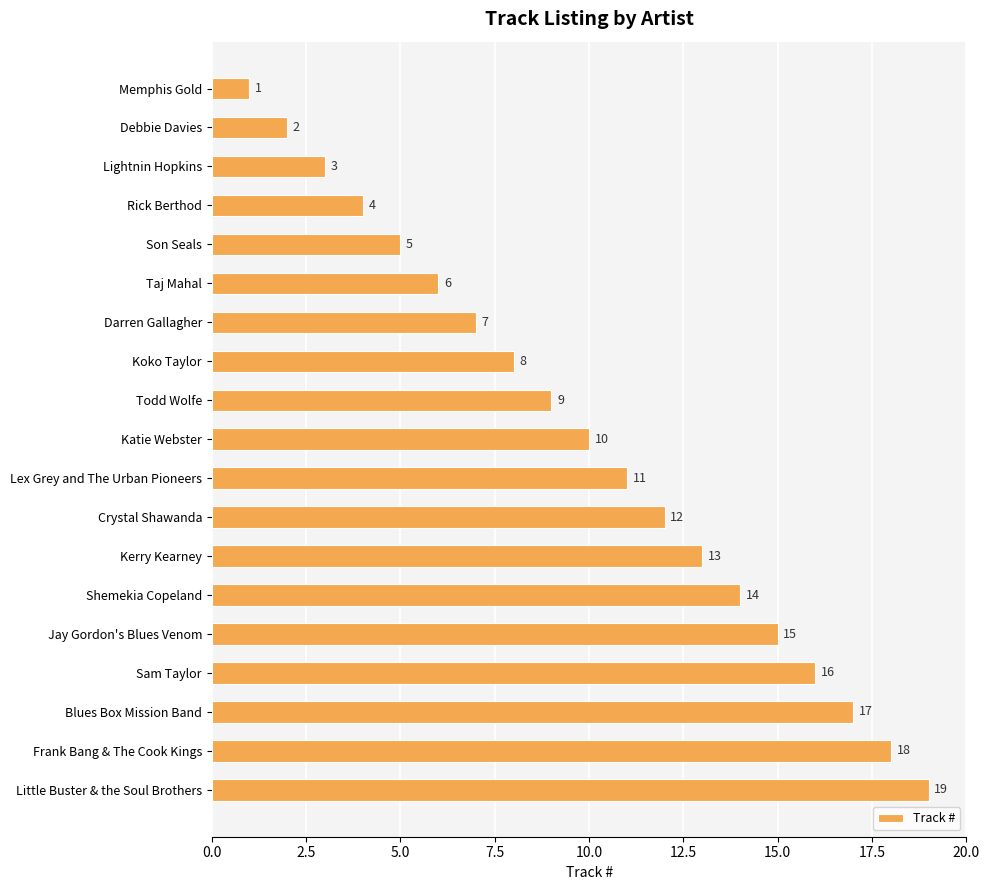

List the labels in order of value, largest first.

Little Buster & the Soul Brothers, Frank Bang & The Cook Kings, Blues Box Mission Band, Sam Taylor, Jay Gordon's Blues Venom, Shemekia Copeland, Kerry Kearney, Crystal Shawanda, Lex Grey and The Urban Pioneers, Katie Webster, Todd Wolfe, Koko Taylor, Darren Gallagher, Taj Mahal, Son Seals, Rick Berthod, Lightnin Hopkins, Debbie Davies, Memphis Gold